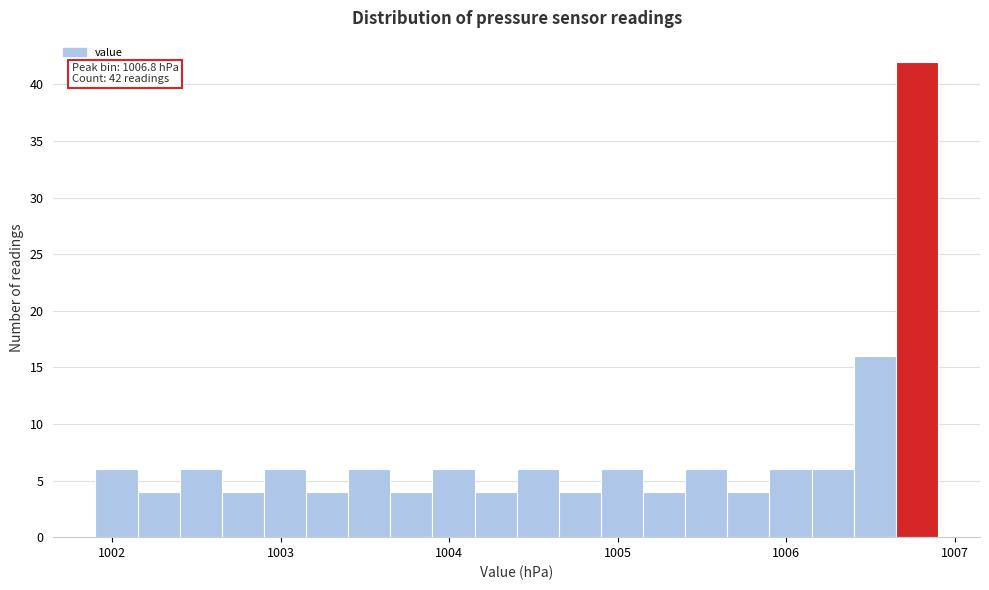

Around what value on the x-axis is the tallest bar? Give the approximate position of its centre, as read against the axis.

1006.8